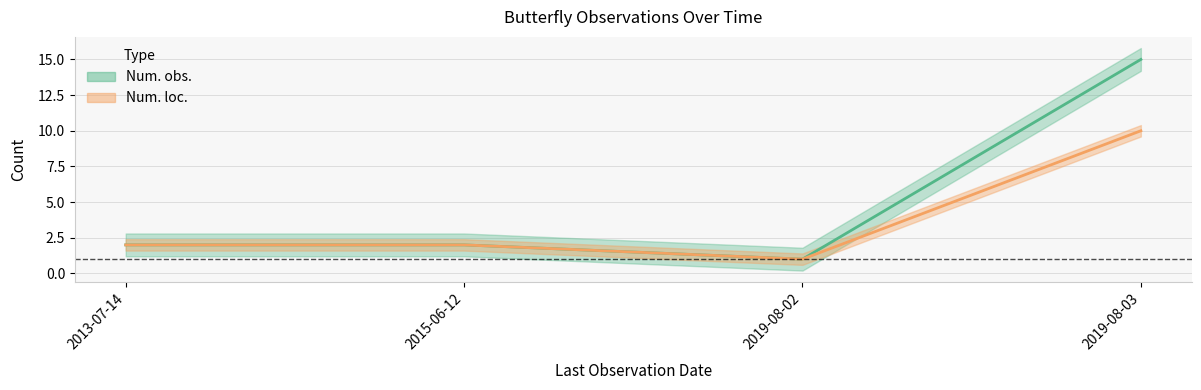

Is it true that Num. obs. equals 2 at 2013-07-14?

True